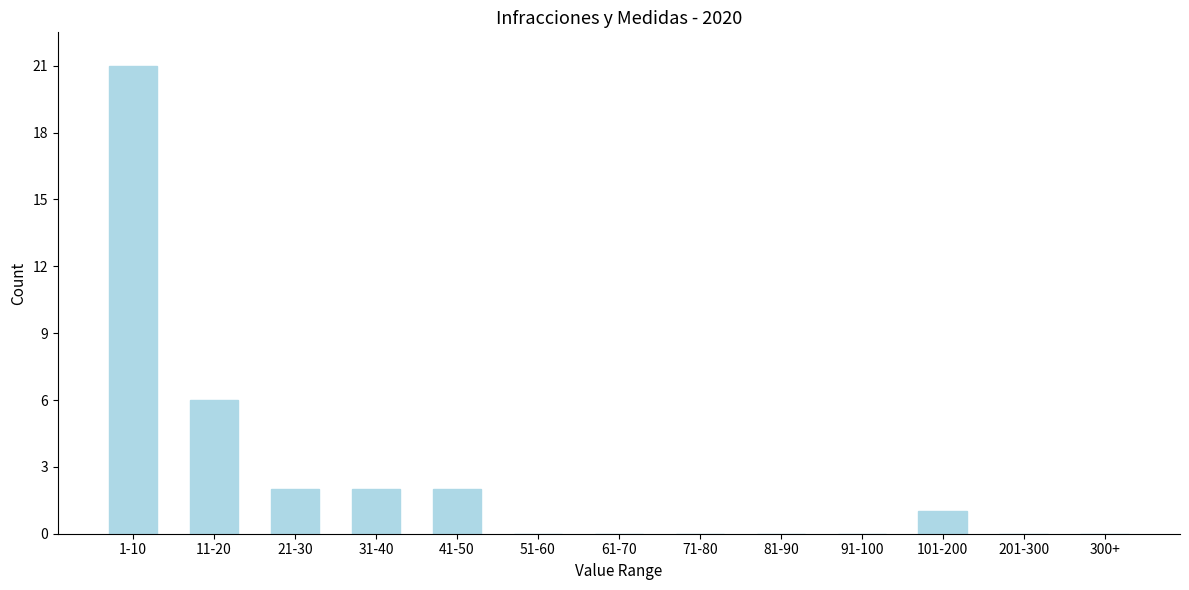

Reading left to right, what are all the values shown in this chart?

1-10=21	11-20=6	21-30=2	31-40=2	41-50=2	51-60=0	61-70=0	71-80=0	81-90=0	91-100=0	101-200=1	201-300=0	300+=0